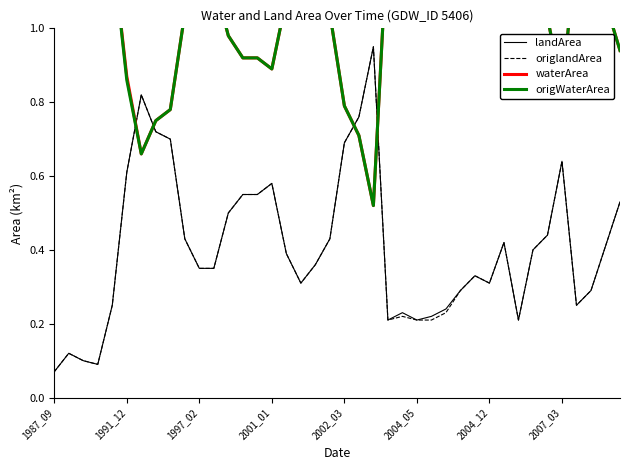

Is it true that origlandArea equals 1.1 at 1991_12?

False